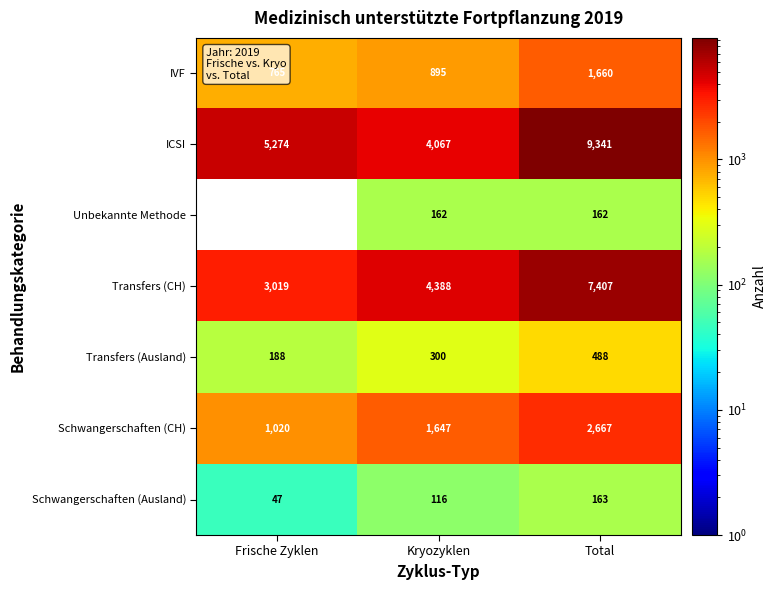

At which category does the chart reach its peak across all series?

Total